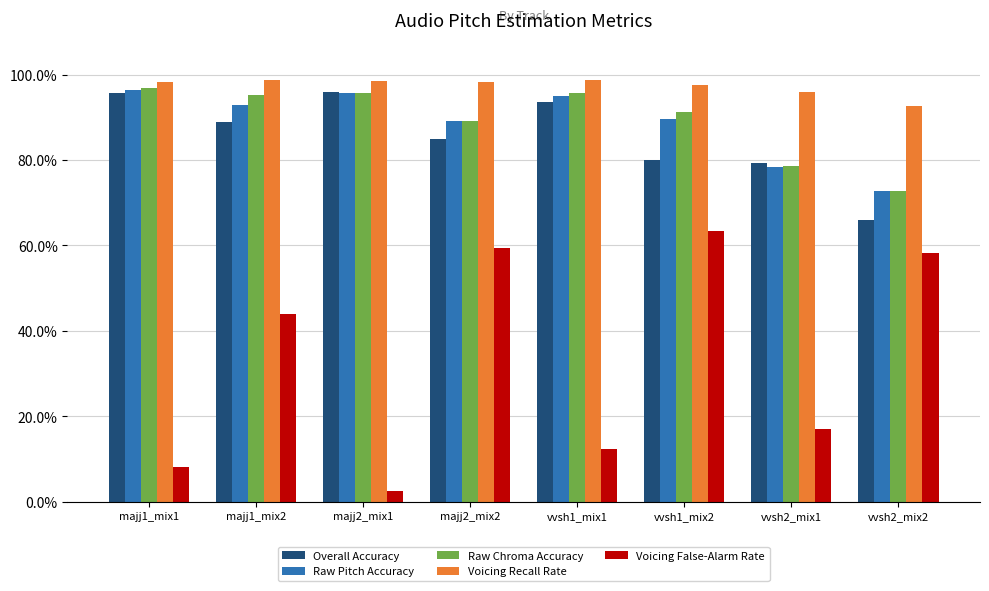

What position from the right is majj1_mix2?

7